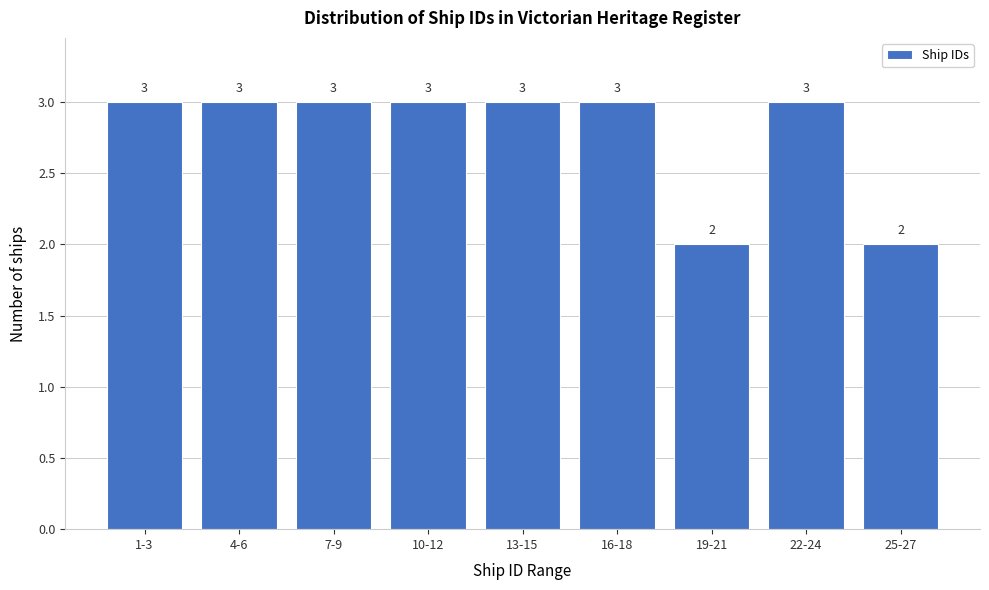

Reading left to right, what are all the values shown in this chart?

3	3	3	3	3	3	2	3	2